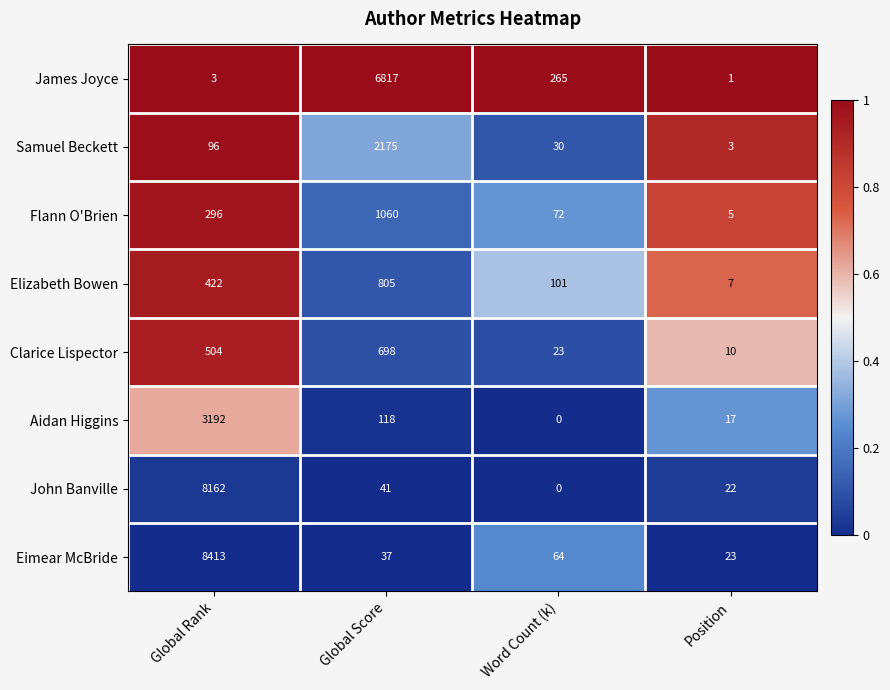

Which series has the largest total across all categories?

Eimear McBride